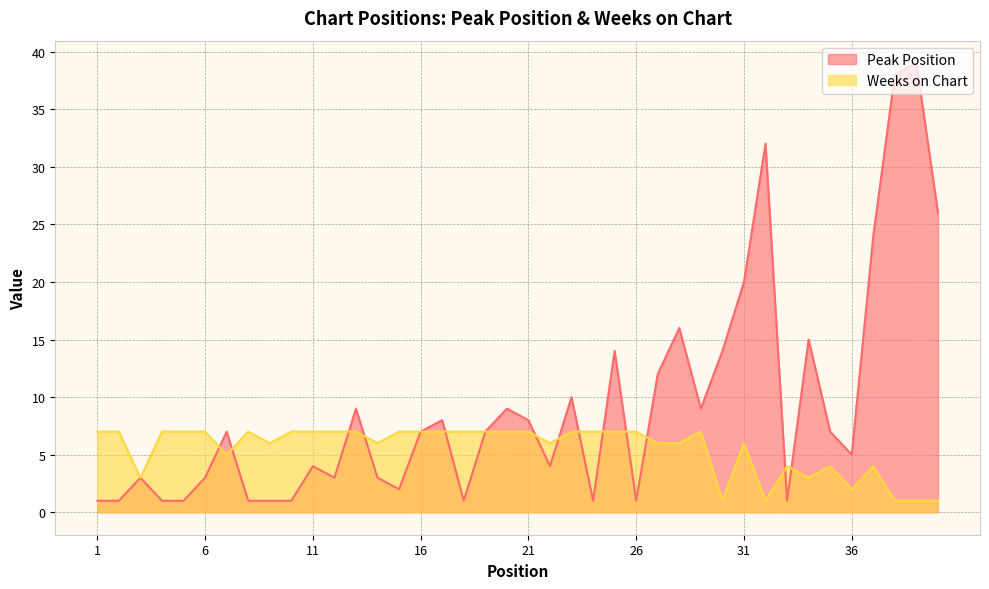

Which category has the lowest value across all series?

1